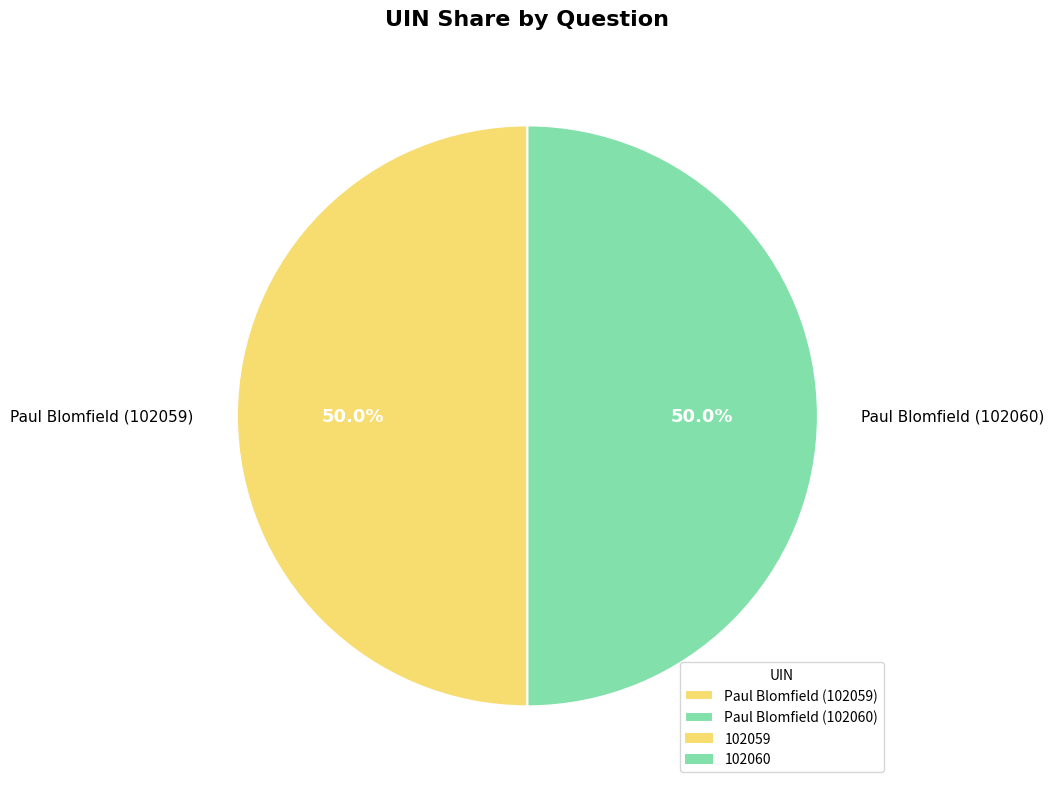

What is the ratio of the value at Paul Blomfield (102059) to the value at Paul Blomfield (102060)?

1.0